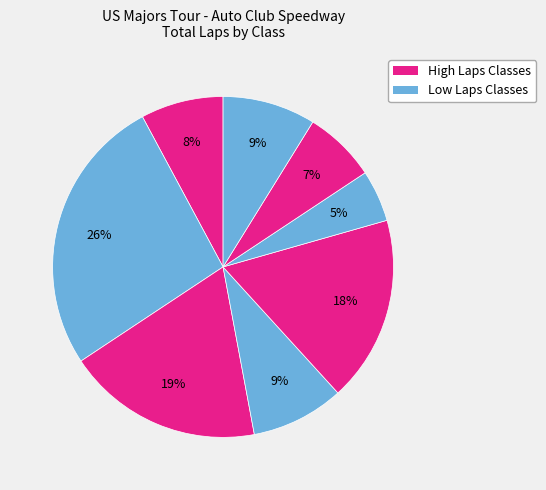

How many segments does this pie chart have?

8